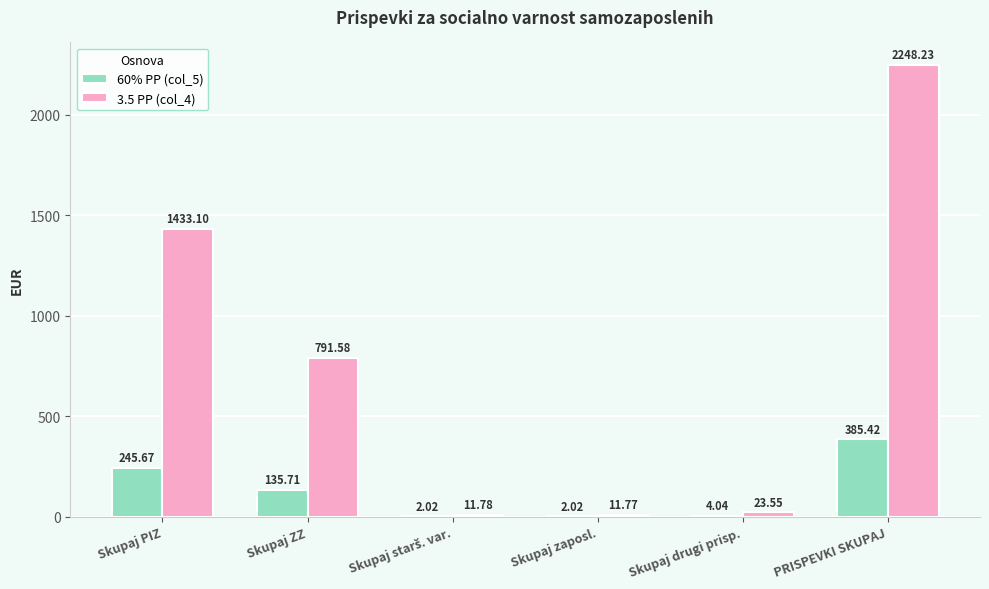

What is the maximum value for 3.5 PP (col_4)?

2248.2